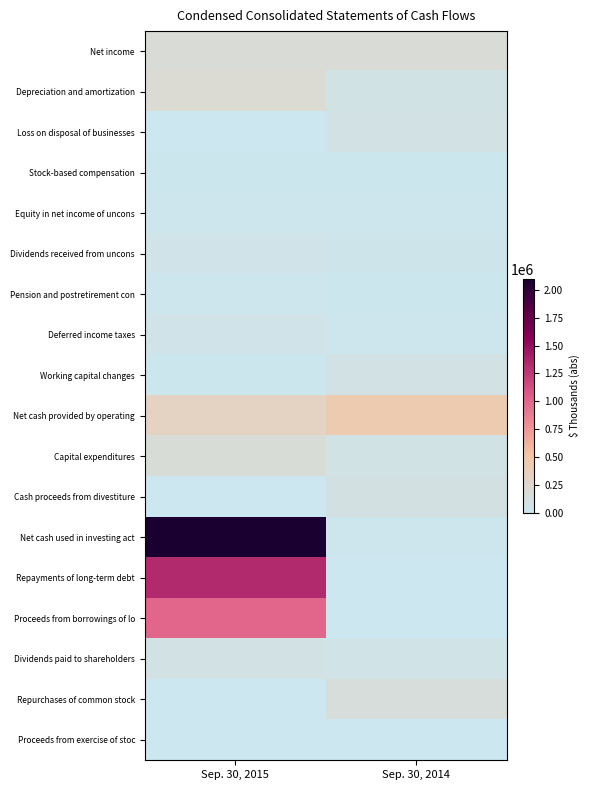

What is the total value across all series at Sep. 30, 2015?

5560367